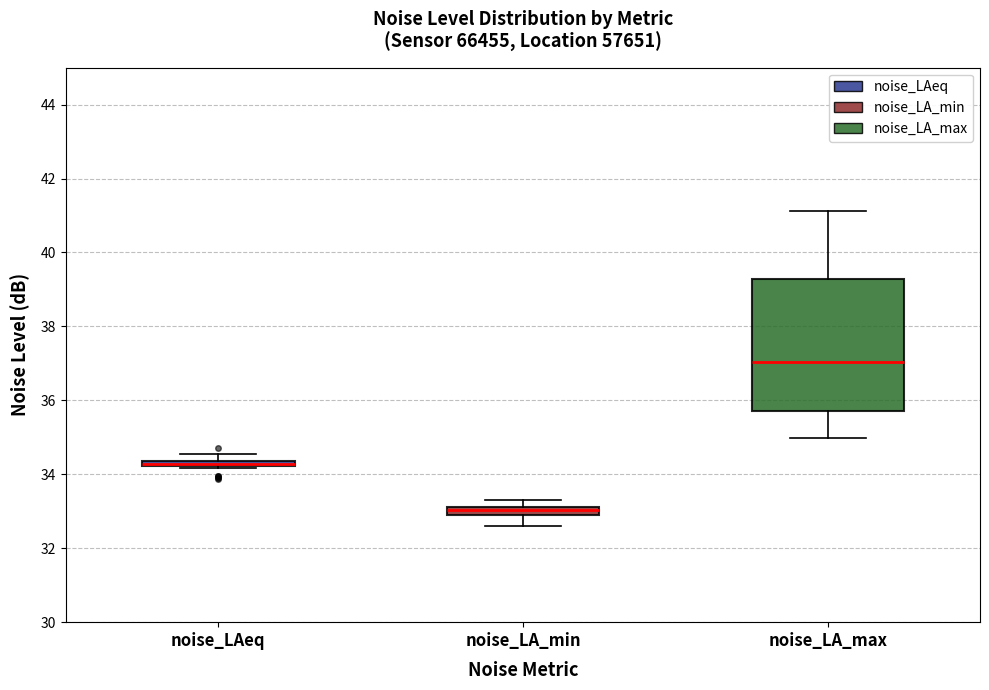

Where is the upper edge of the box for noise_LAeq on the y-axis? The values are not printed on the chart, so give them approximately, as read against the axis.

34.4